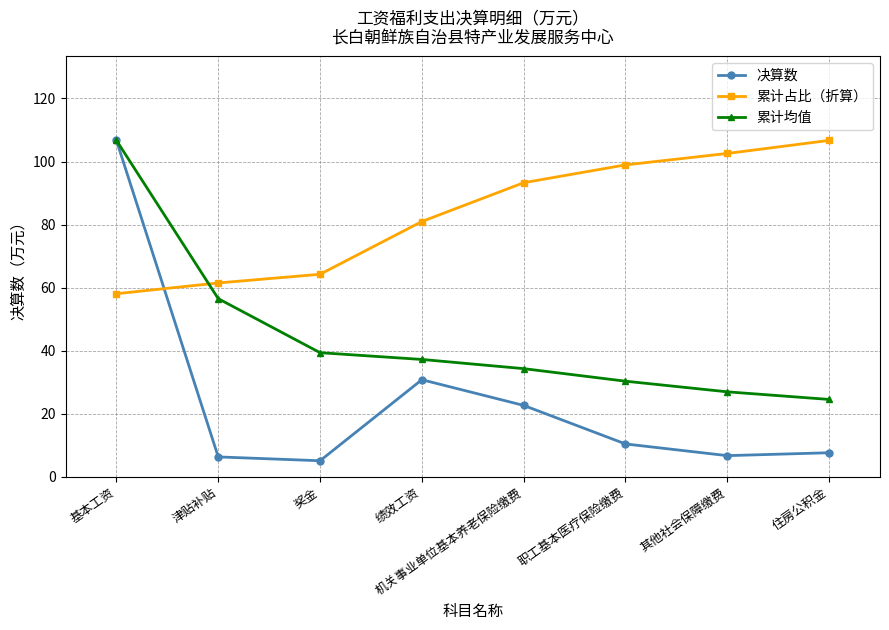

The value of 累计占比（折算） at 绩效工资 is 81.0. True or false?

True